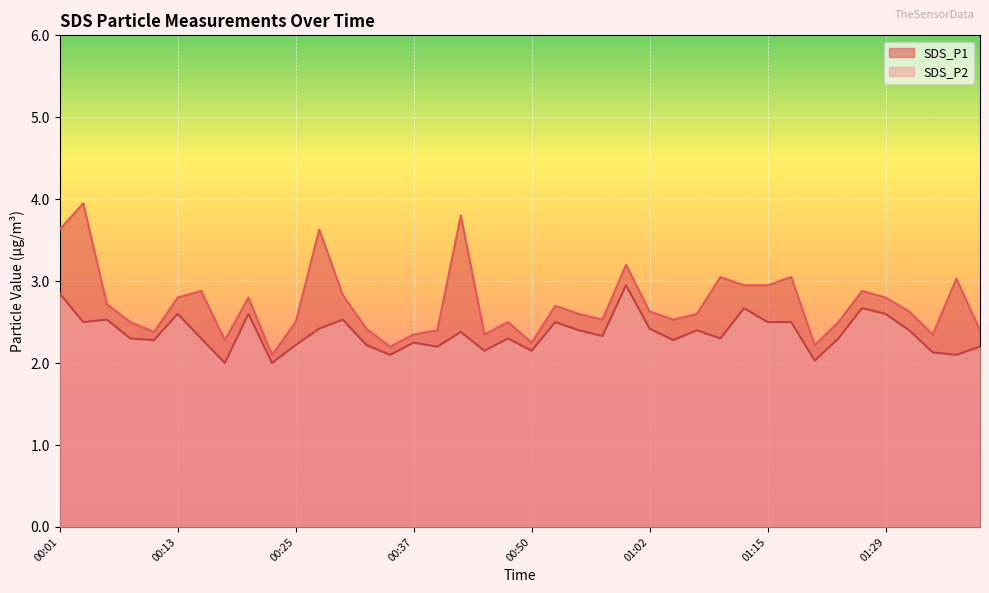

At which category is the sum across all series the highest?

00:01